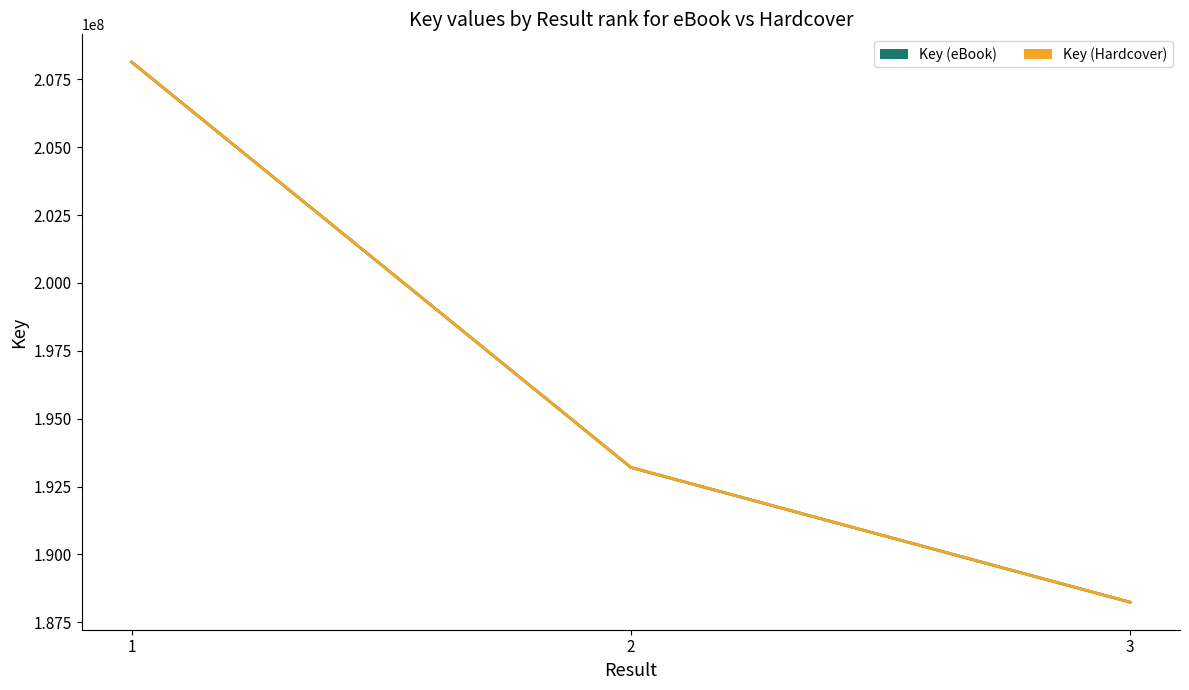

At how many categories does at least one series exceed 188522278?

2